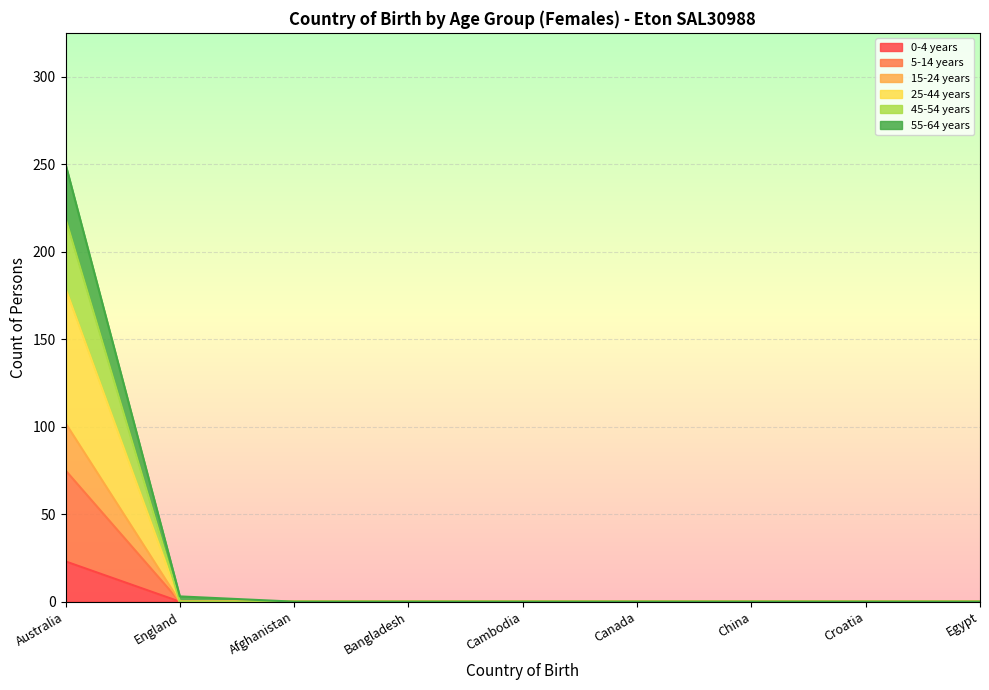

At which label does 0-4 years reach its peak?

Australia